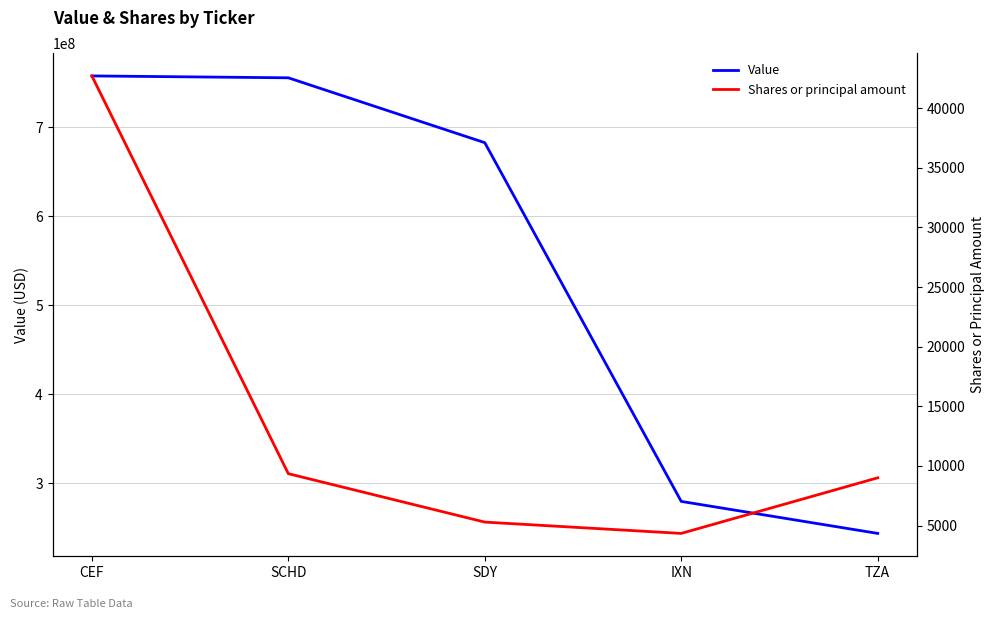

Reading right to left, what are all the values shown in this chart?

Value: TZA=243360000	IXN=279324000	SDY=682528000	SCHD=755437000	CEF=757551000
Shares or principal amount: TZA=9000	IXN=4338	SDY=5286	SCHD=9346	CEF=42703